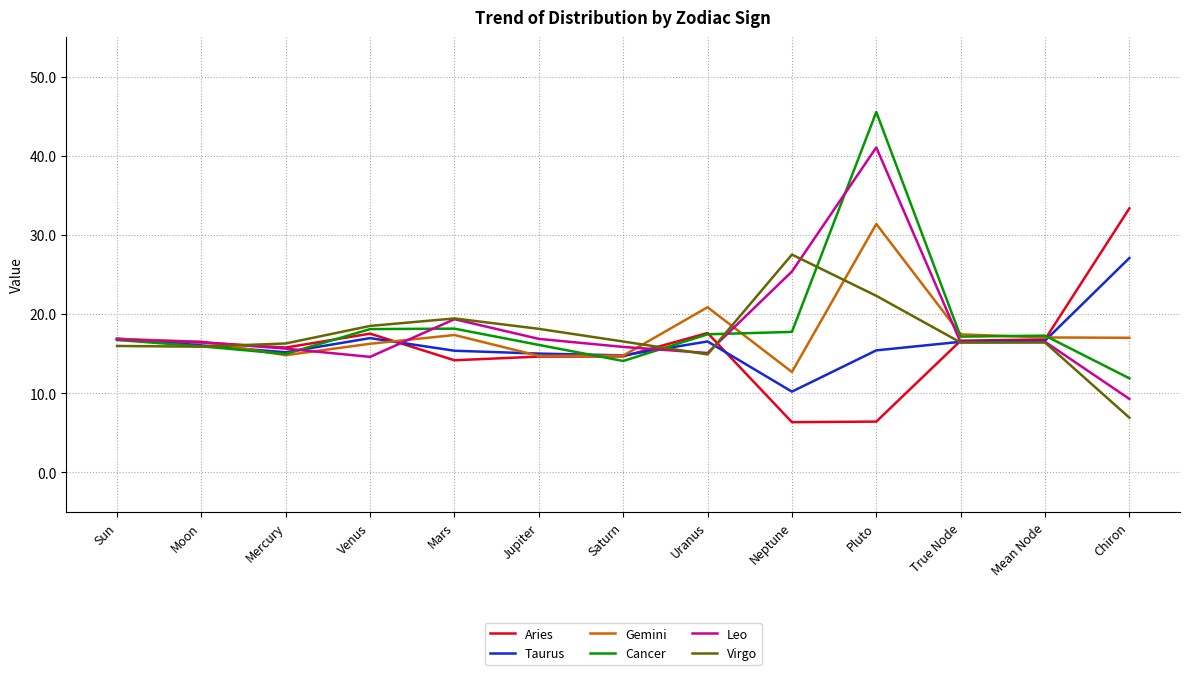

What position from the right is Mean Node?

2